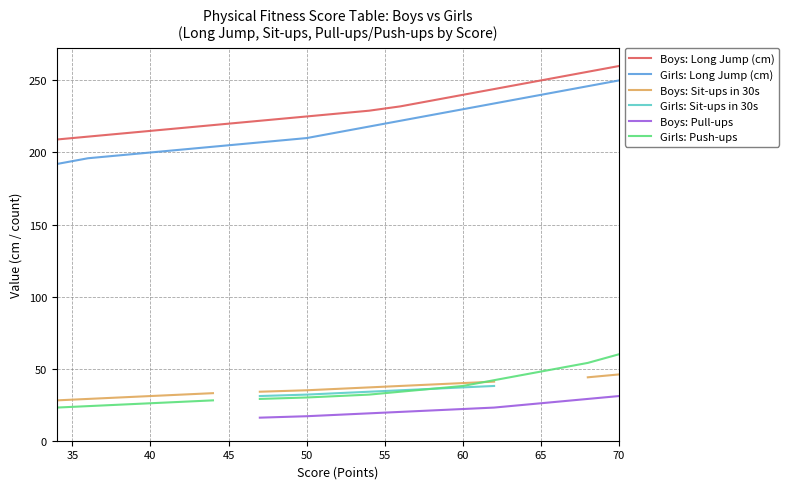

What are all the series names shown in the legend?

Boys: Long Jump (cm), Girls: Long Jump (cm), Boys: Sit-ups in 30s, Girls: Sit-ups in 30s, Boys: Pull-ups, Girls: Push-ups